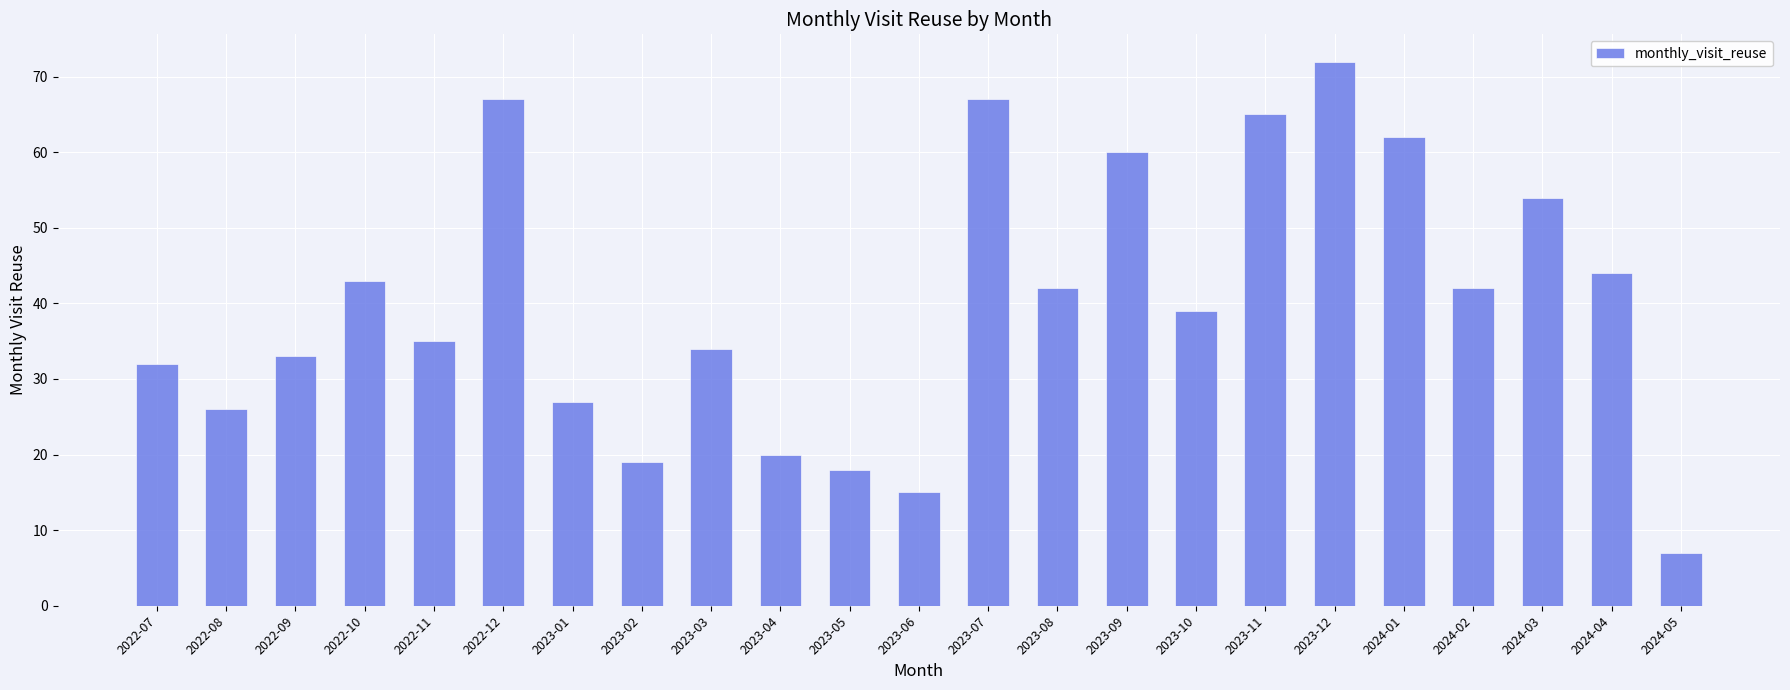

What is the label of the 5th bar from the right?

2024-01